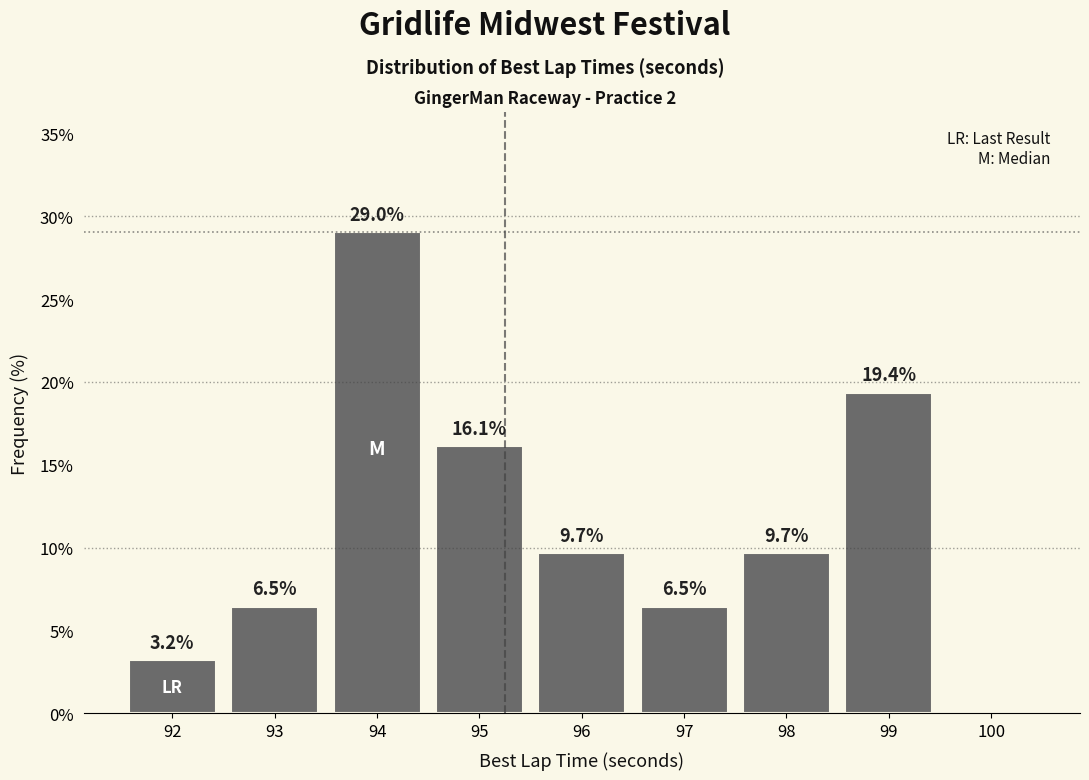

Reading right to left, what are all the values shown in this chart?

100=0.0	99=19.4	98=9.7	97=6.5	96=9.7	95=16.1	94=29.0	93=6.5	92=3.2